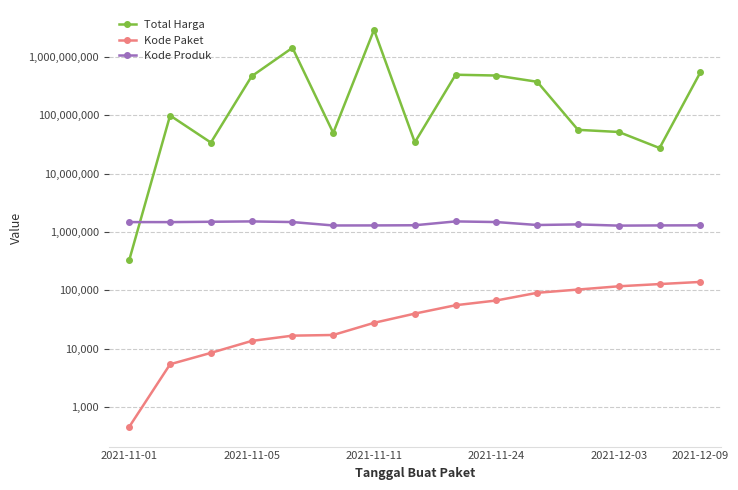

The value of Kode Paket at 2021-11-24 is 67279. True or false?

True